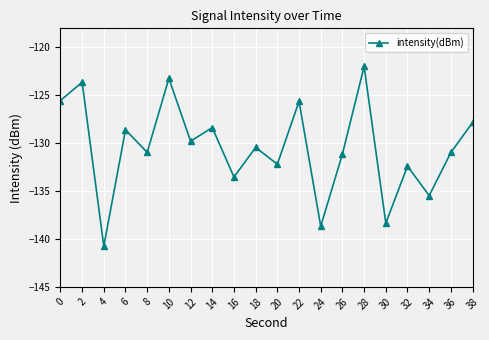

Does the chart display data point markers on the line(s)?

Yes